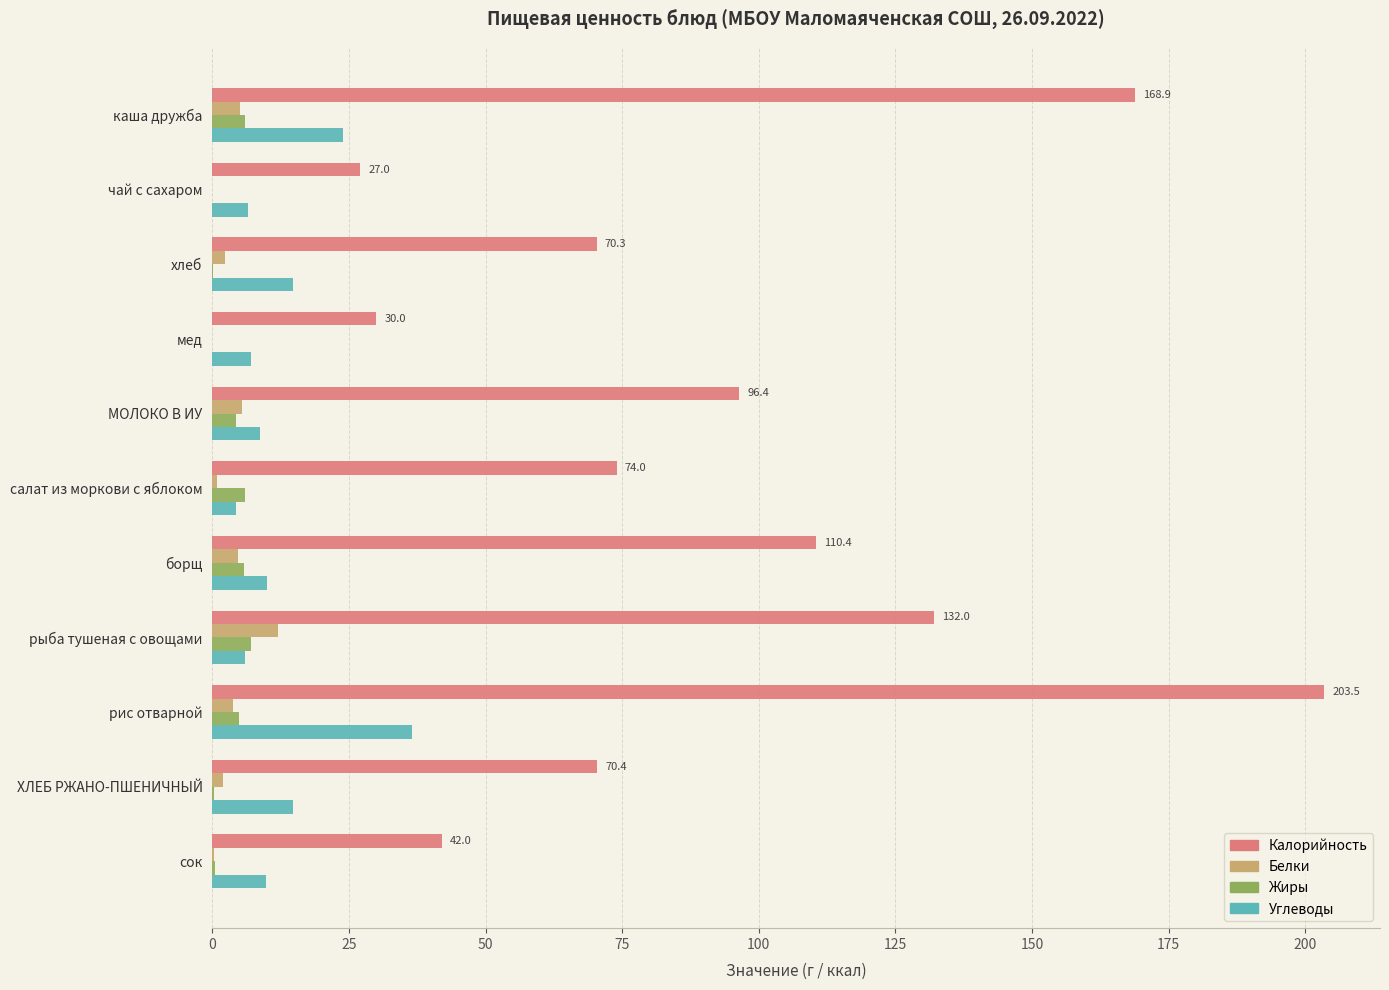

What is the greatest value displayed?

203.5